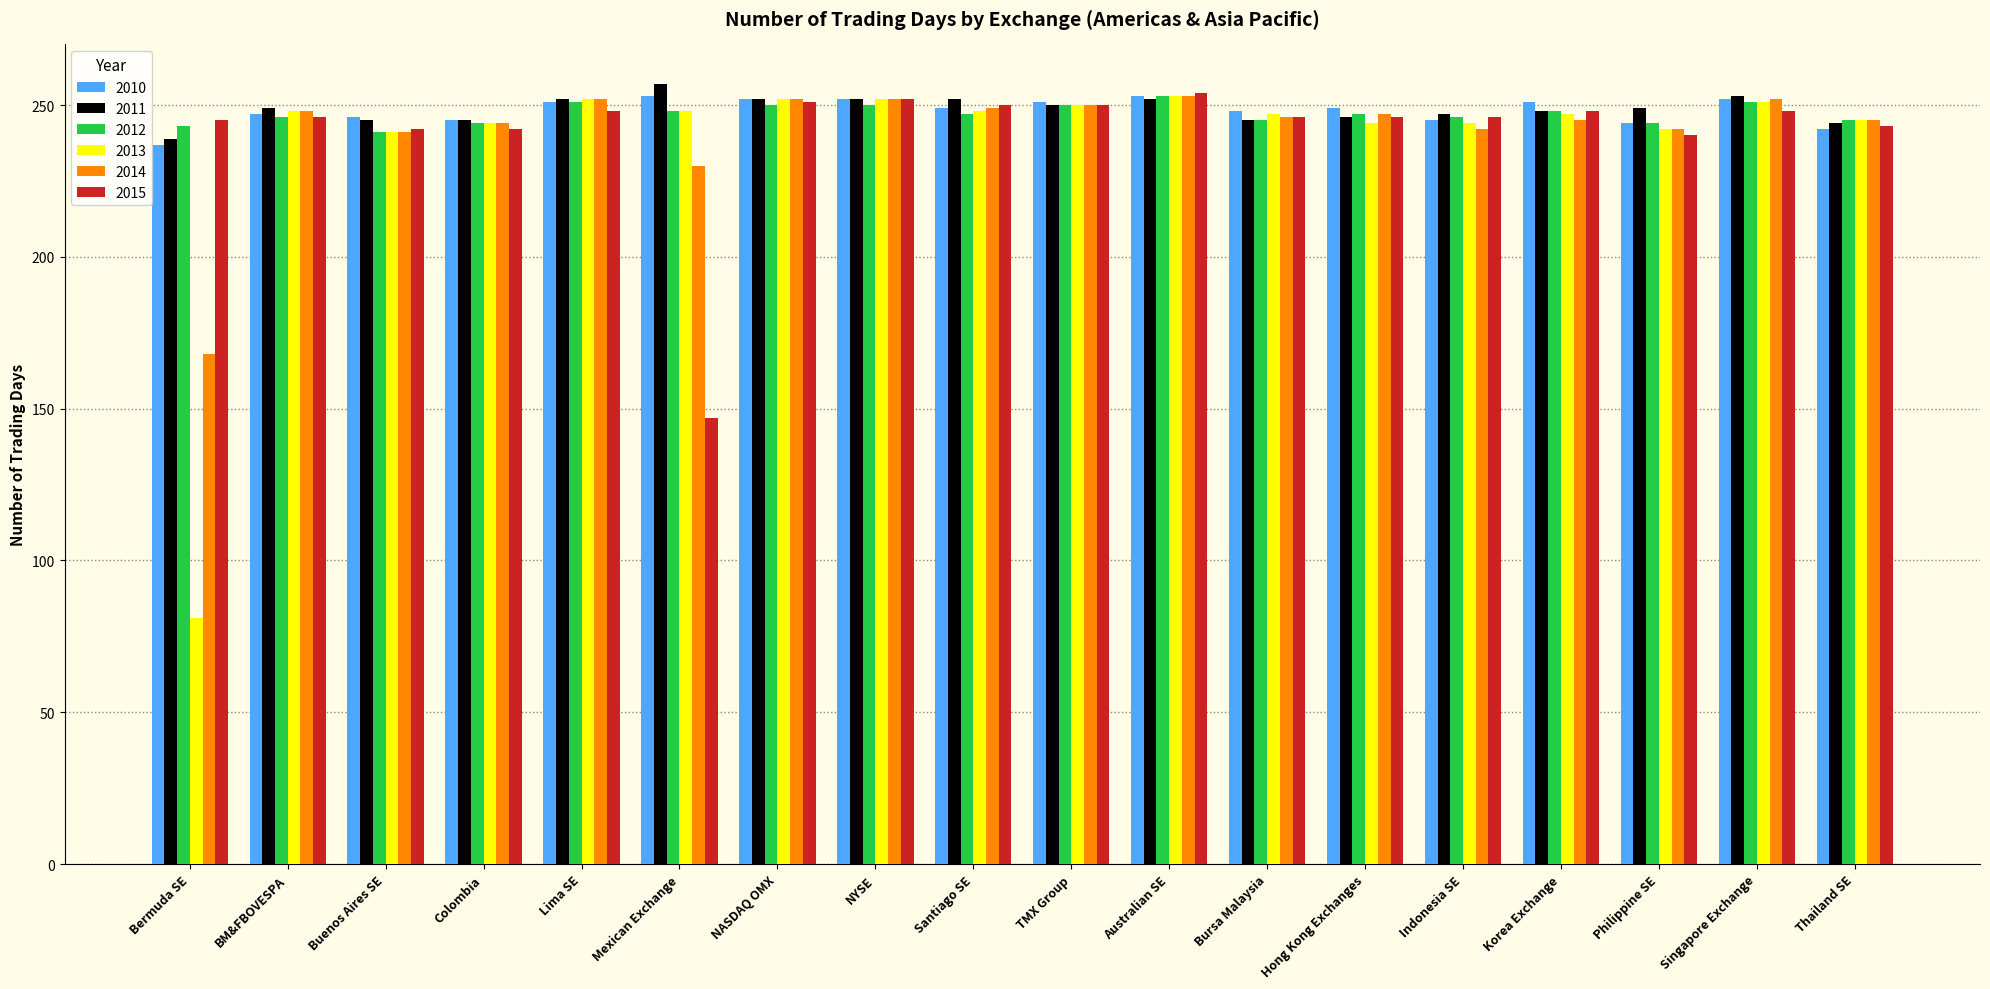

True or false: 2011 has a value of 445 at Mexican Exchange.

False